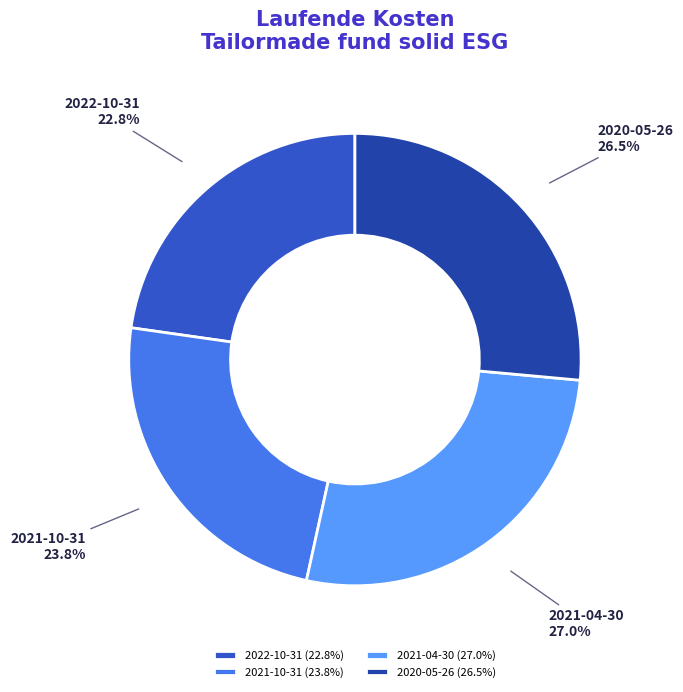

Does 2021-04-30 account for over 50% of the chart?

No